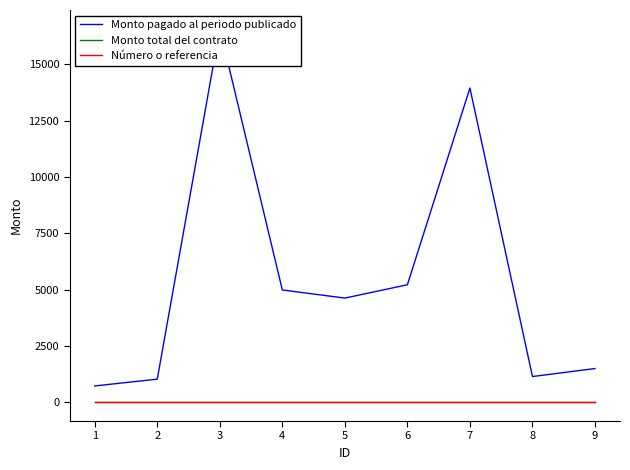

How many distinct data groups are displayed?

3